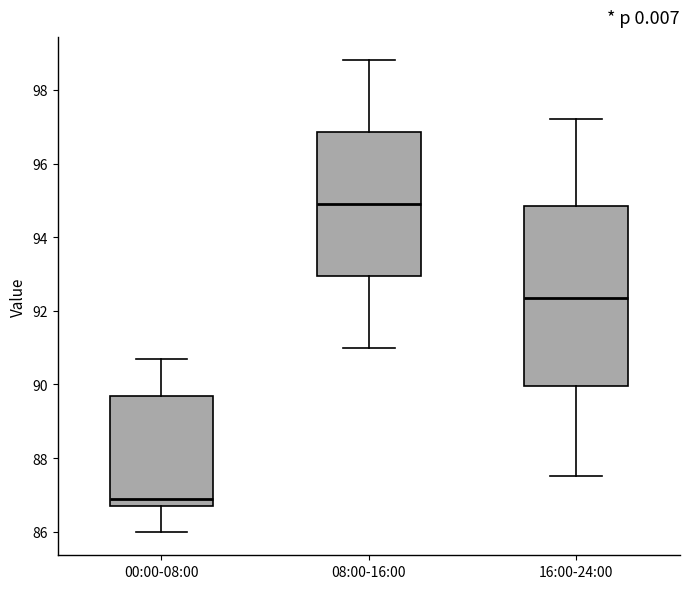

Which box has the lowest median line?

00:00-08:00